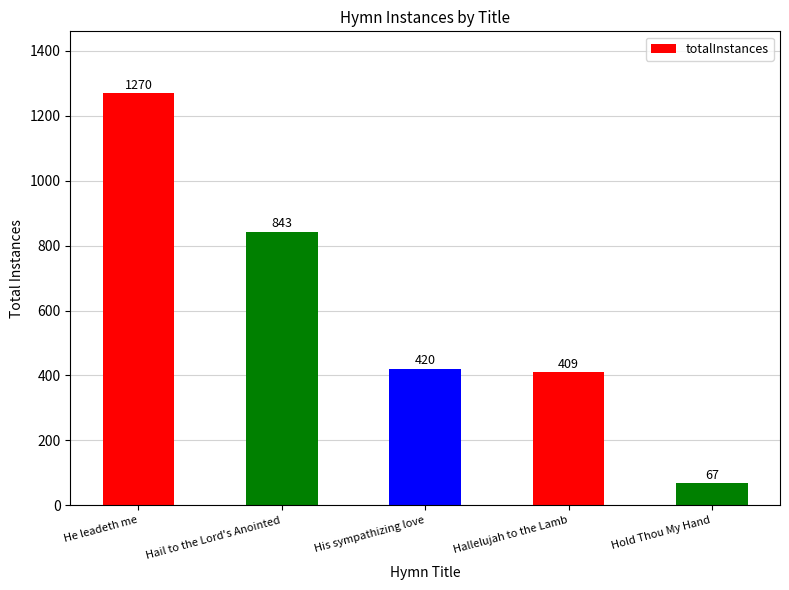

Rank the categories by value from highest to lowest.

He leadeth me, Hail to the Lord's Anointed, His sympathizing love, Hallelujah to the Lamb, Hold Thou My Hand